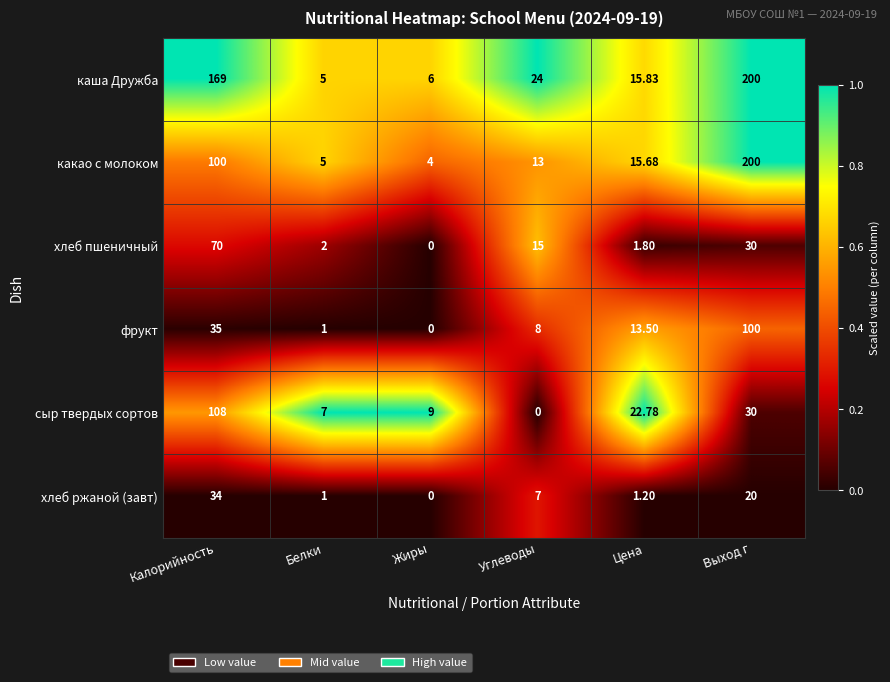

Where does the каша Дружба series first go above 24?

Калорийность